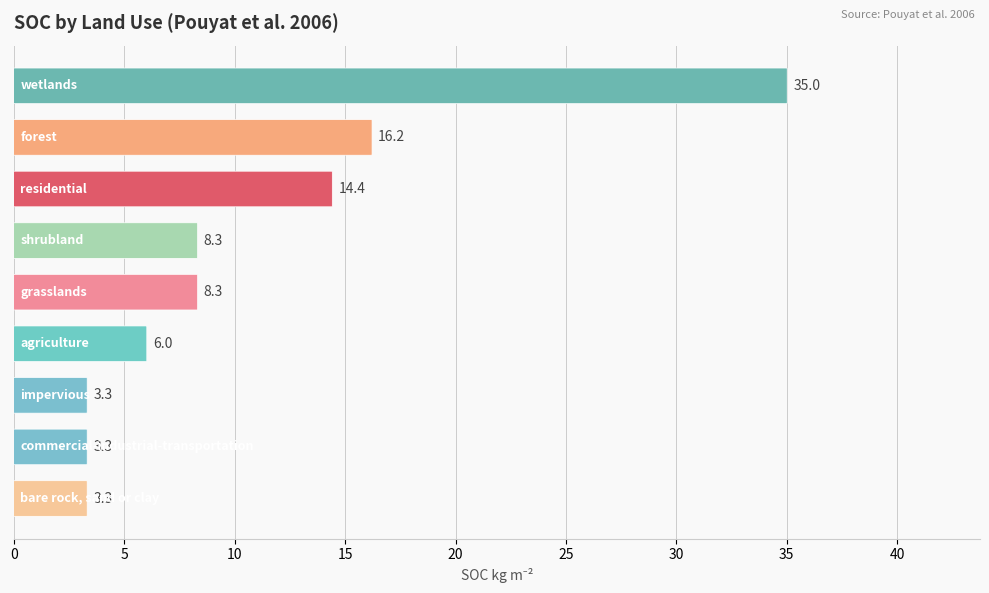

True or false: the data shows 2.3 at 30.

False